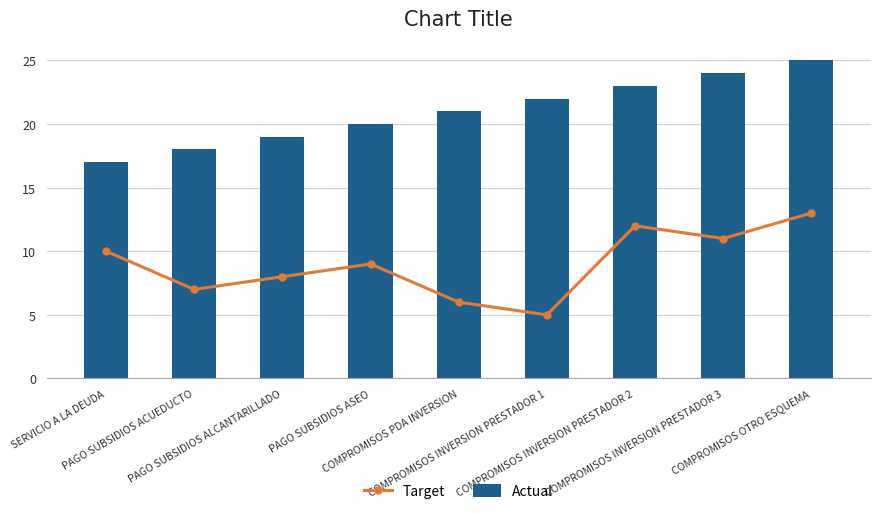

What is the value of the Actual bar at the 3rd from the left?

19